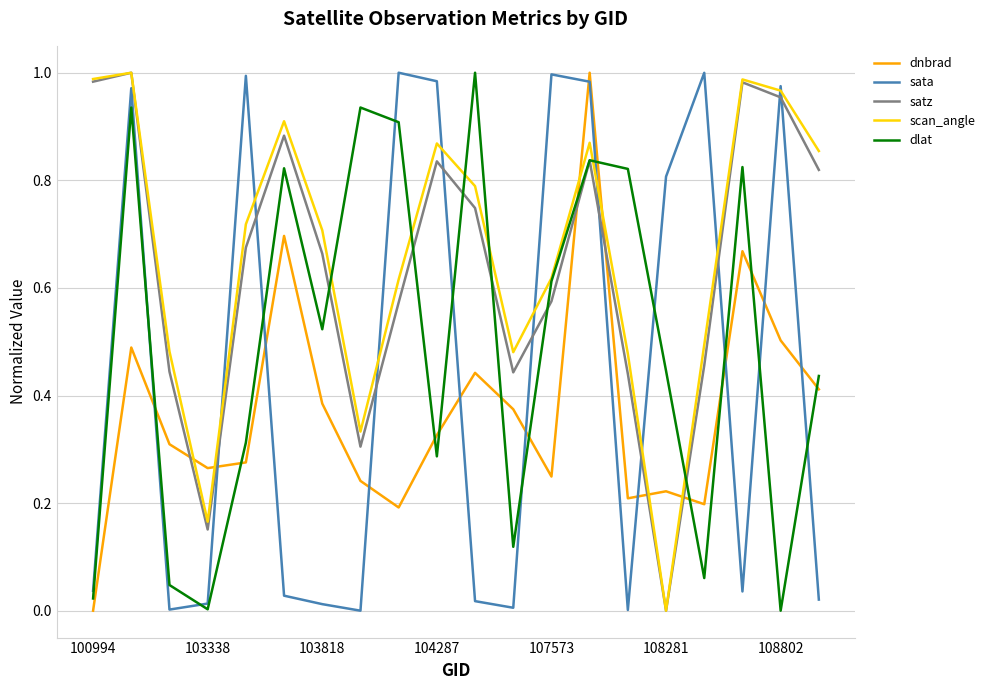

How many lines are shown in the chart?

5